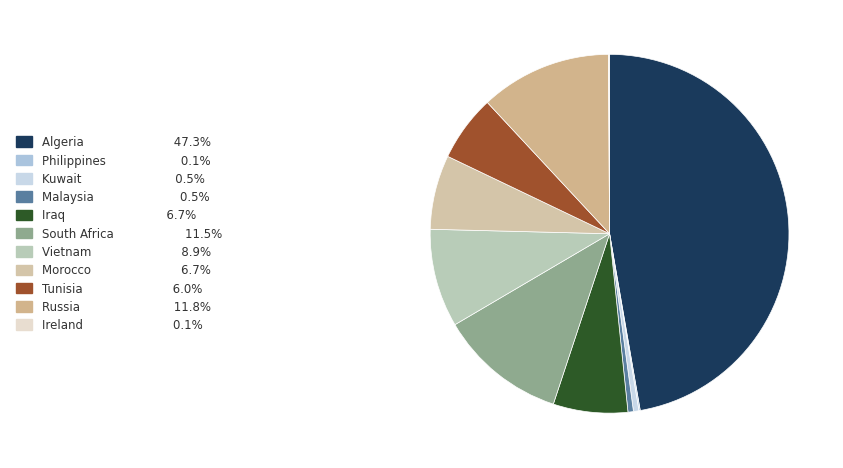

Which slice is the largest?

Algeria